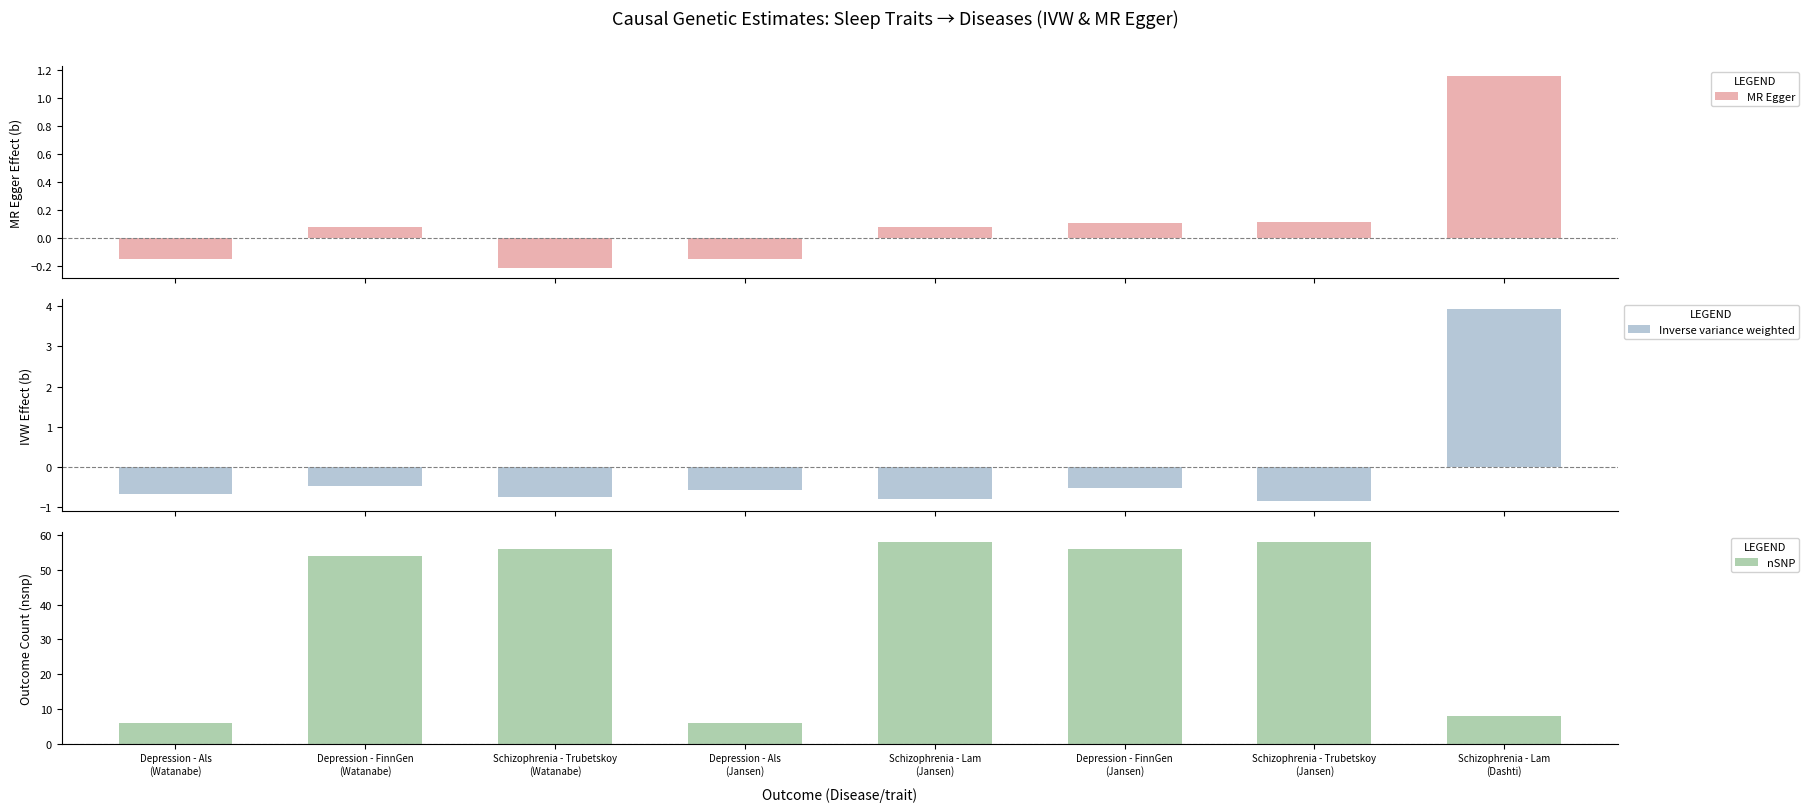

At which category is the sum across all series the highest?

Schizophrenia - Lam
(Jansen)